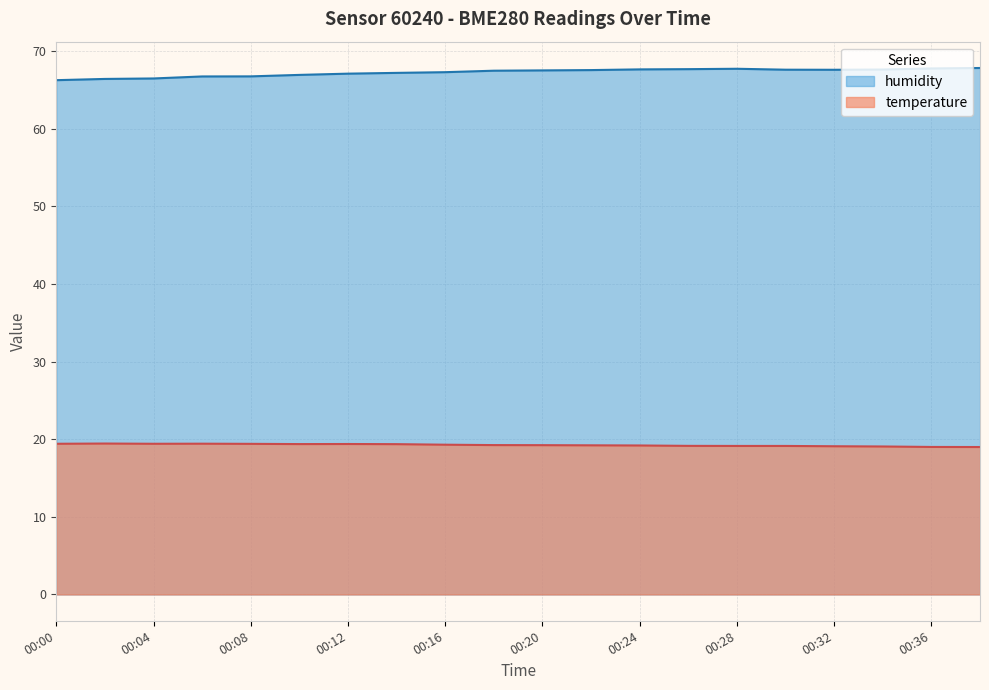

At which label does temperature reach its minimum?

00:38